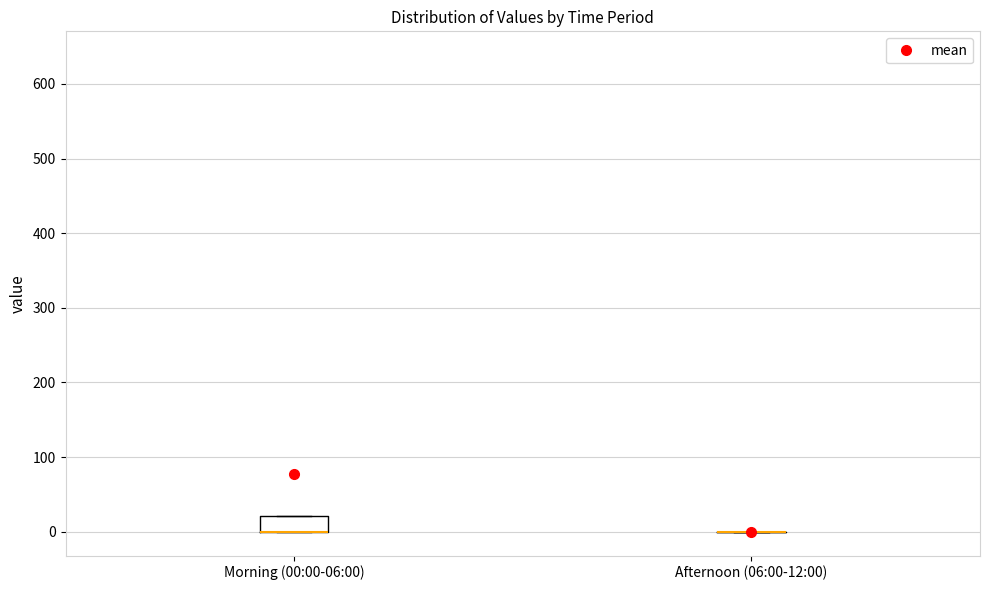

Reading left to right, read every box against the y-axis: the position of its median line, the range the box covers, and the ends of its whiskers. The values are not printed on the chart, so give them approximately, as read against the axis.

Morning (00:00-06:00): median 0 (drawn on the box's lower edge), box 0 to 20, whiskers 0 to 20
Afternoon (06:00-12:00): box collapsed to a line at 0, whiskers 0 to 0